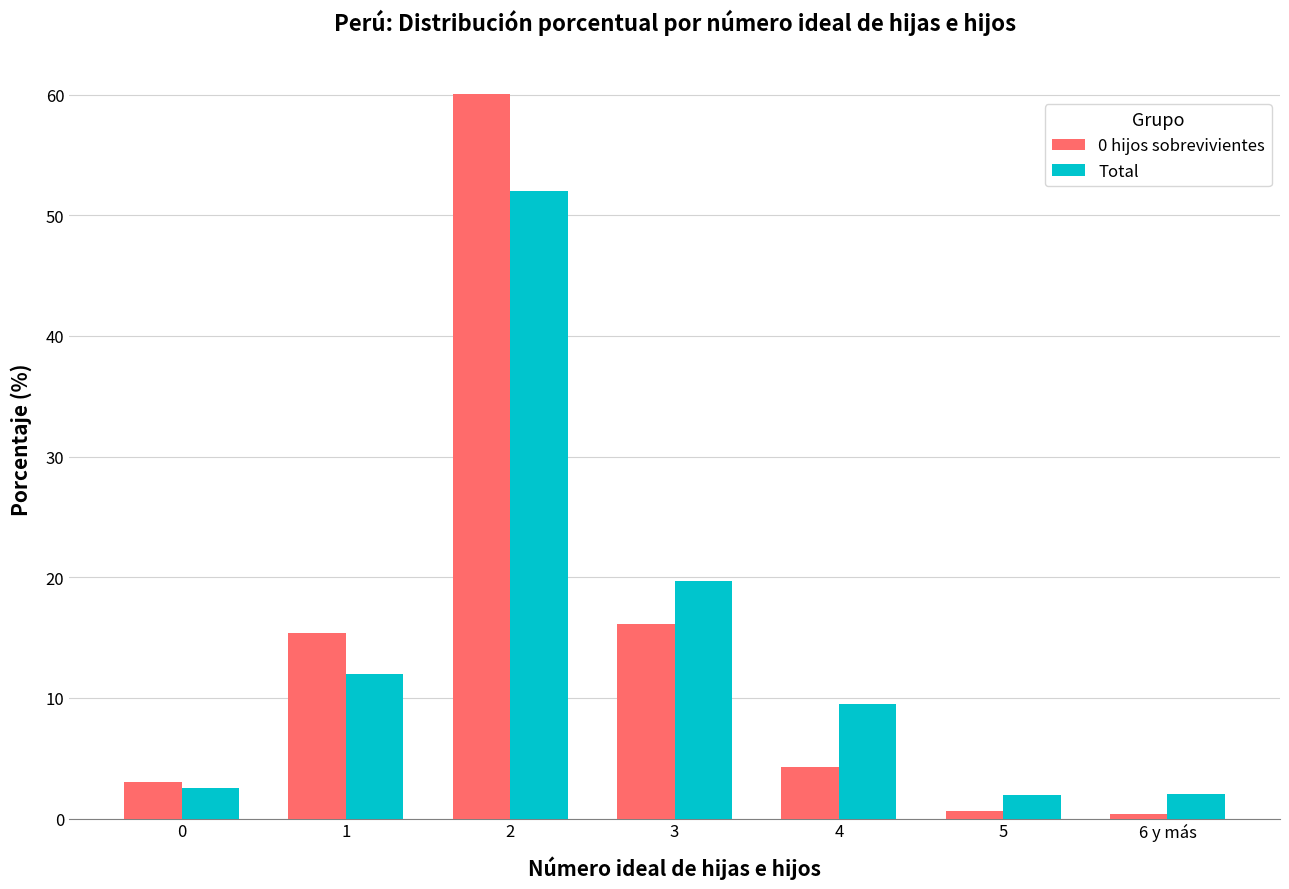

What is the sum of the 0 hijos sobrevivientes values at 6 y más and 3?

16.5